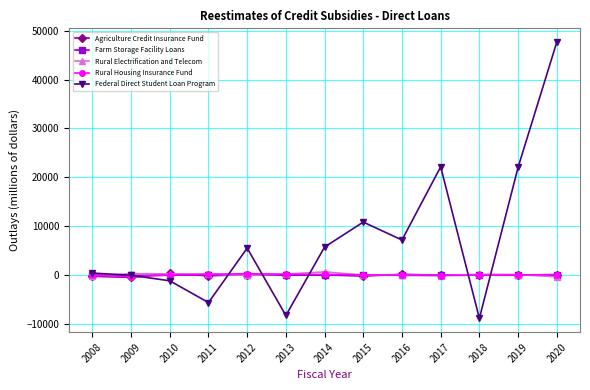

In Federal Direct Student Loan Program, how many points are higher than both neighbors (excluding endpoints)?

3